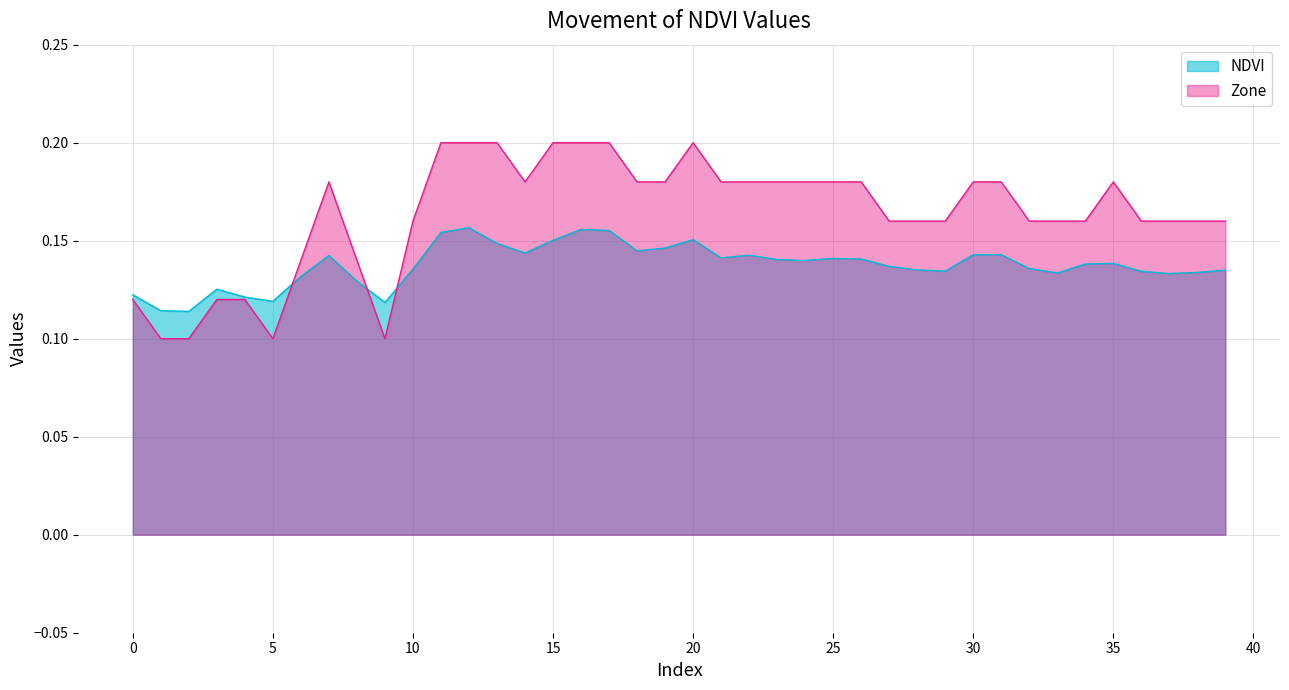

At which category is the sum across all series the highest?

12